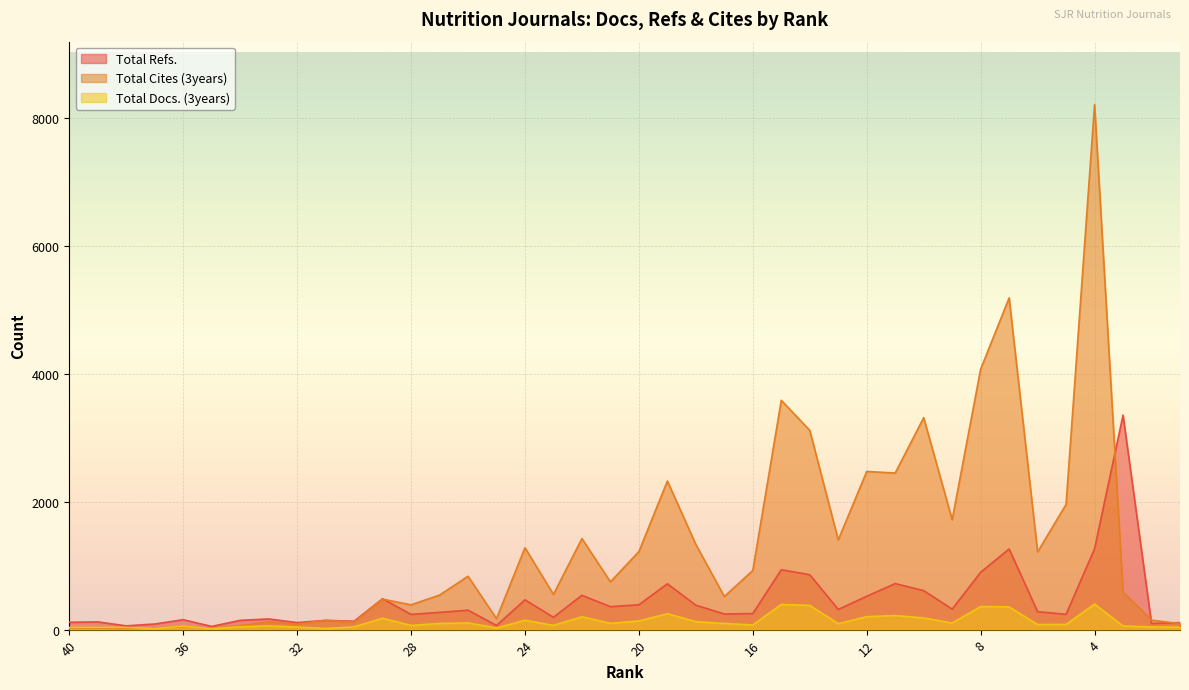

Which series changed the most between 29 and 24?

Total Cites (3years)